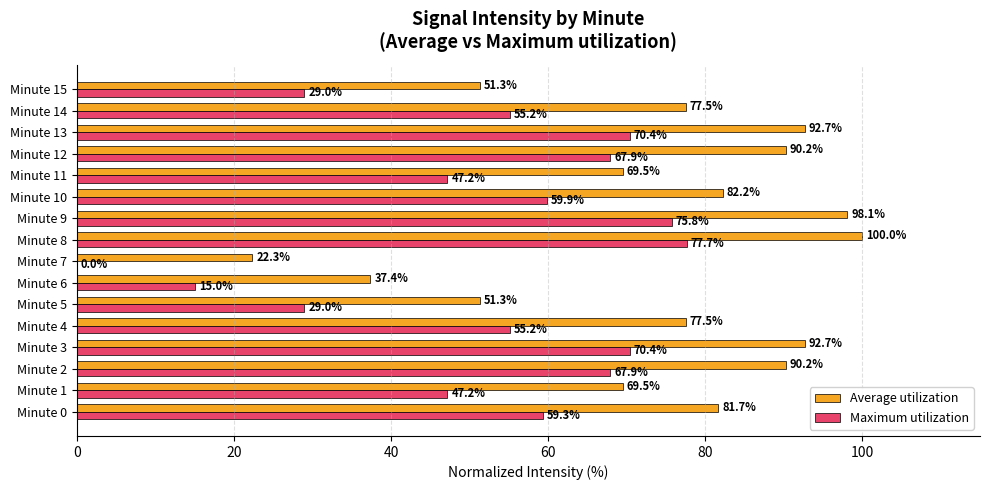

Read the Maximum utilization value at Minute 6.

15.0